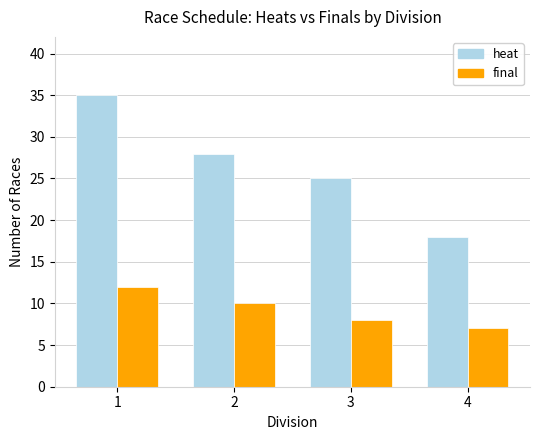

How many groups of bars are there?

4